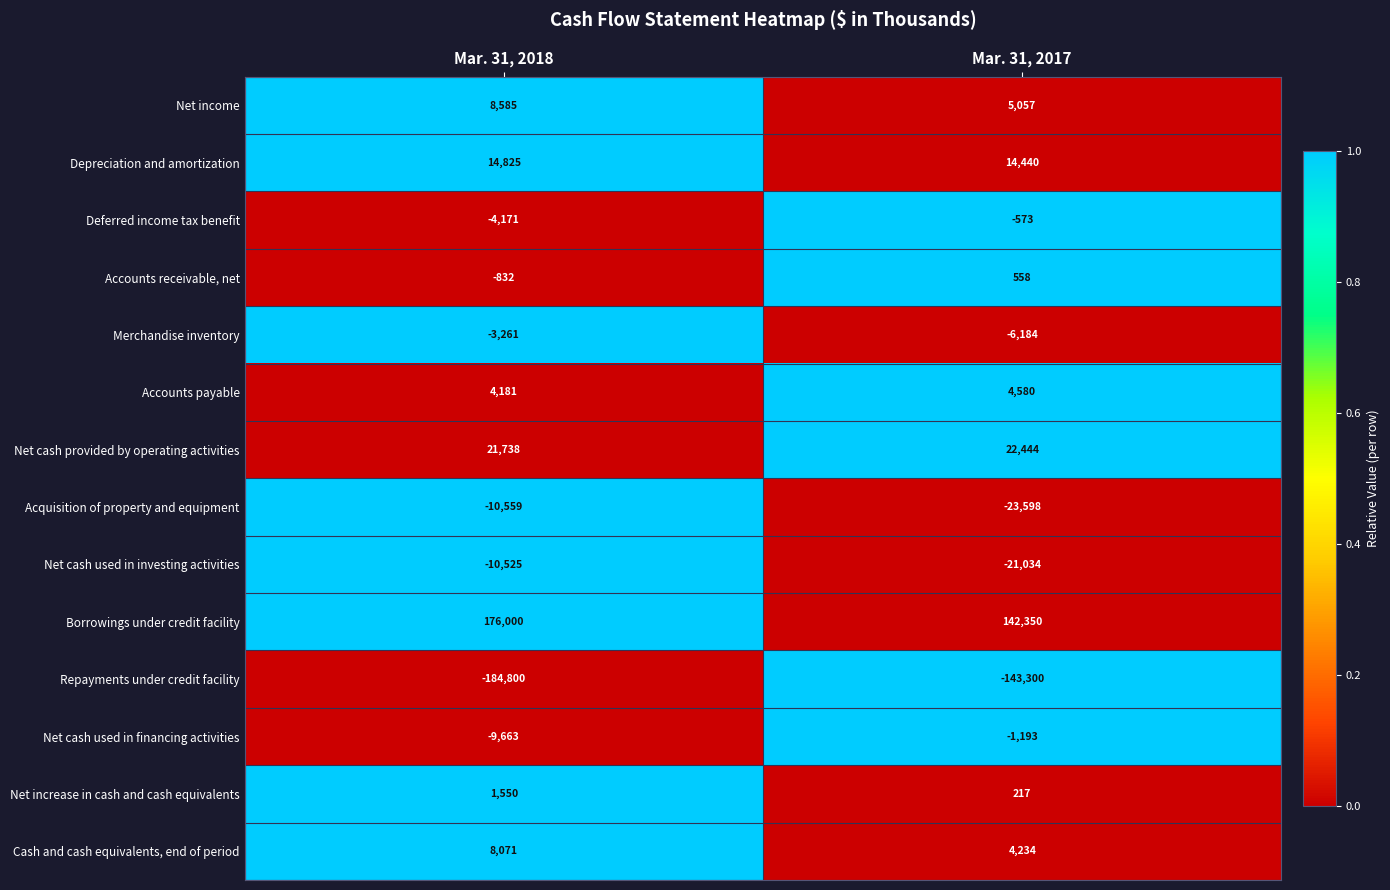

Which series has the largest range (max minus min)?

Repayments under credit facility